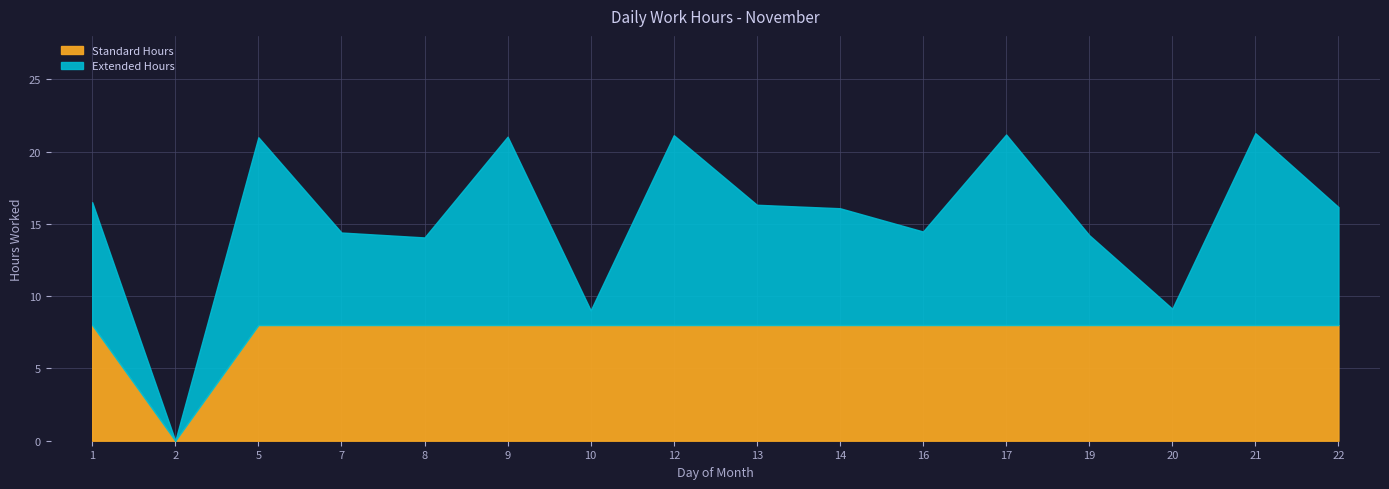

How many lines are shown in the chart?

2